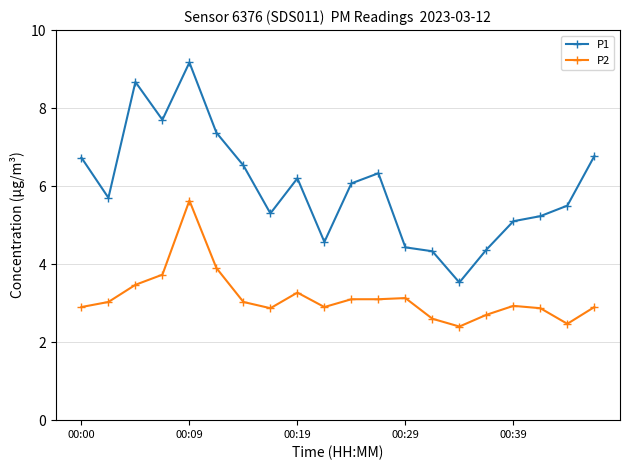

Which series has the widest spread of values?

P1